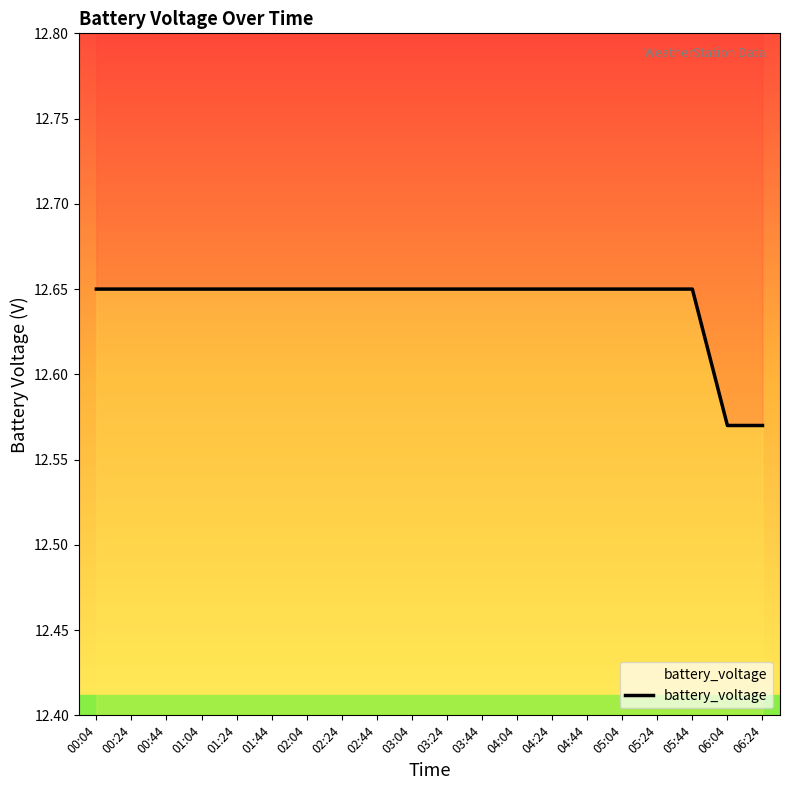

Which category has the highest value across all series?

00:04